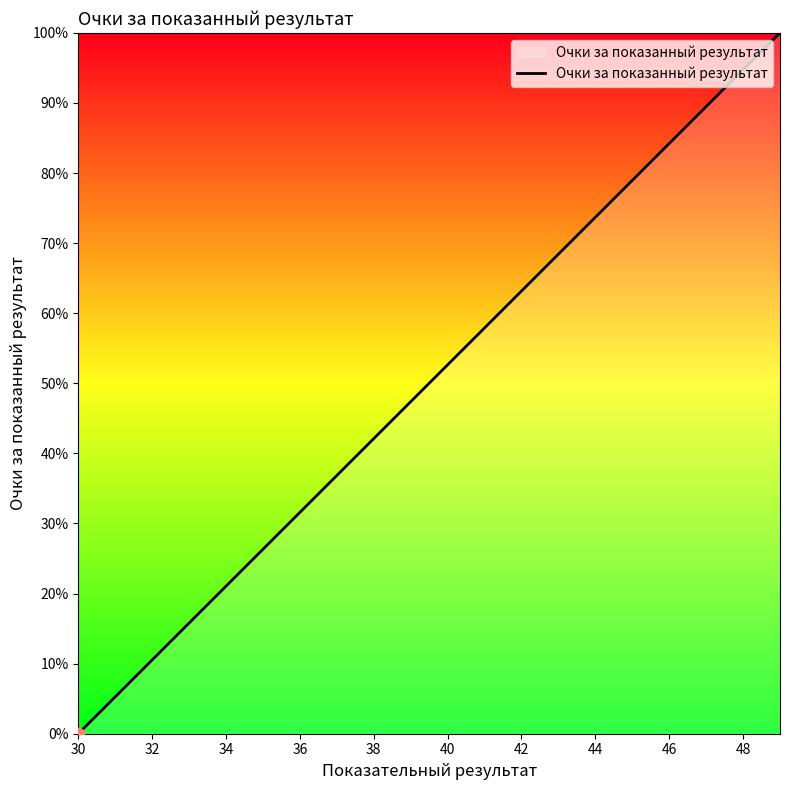

Does the chart have visible grid lines?

No